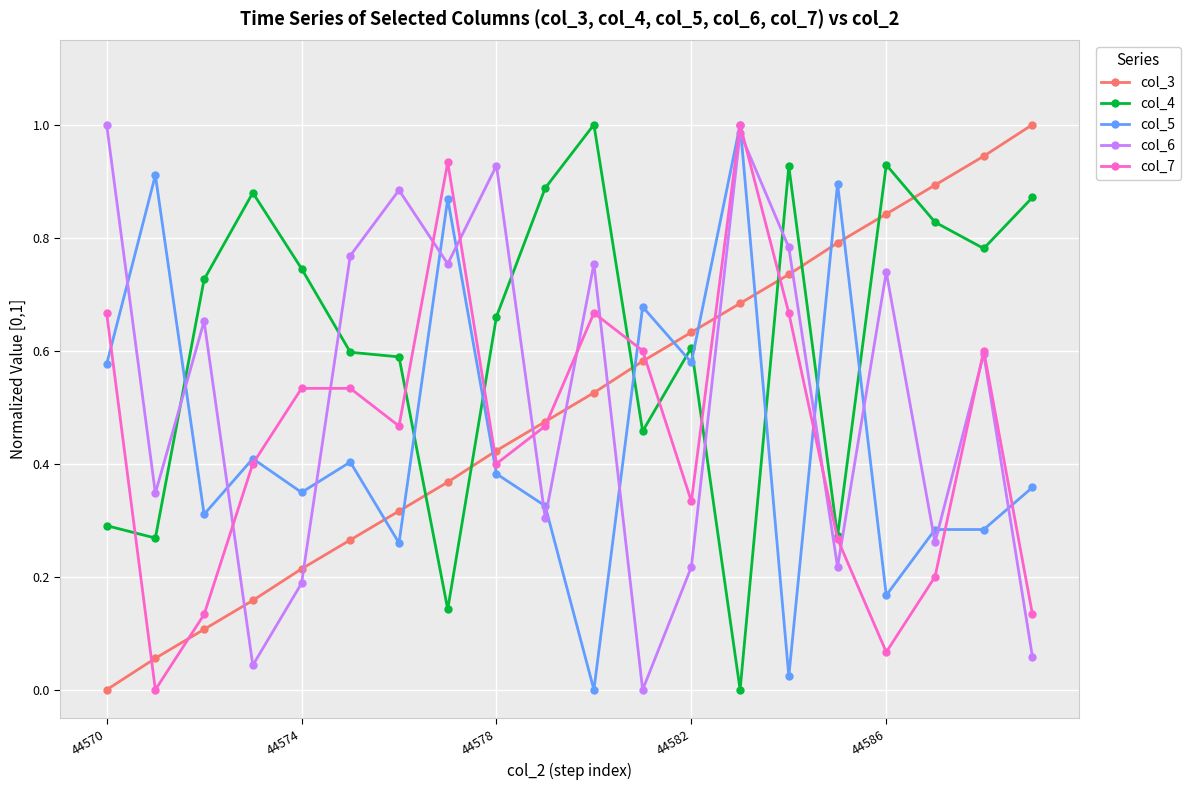

How many interior local valleys does the col_7 series have?

5